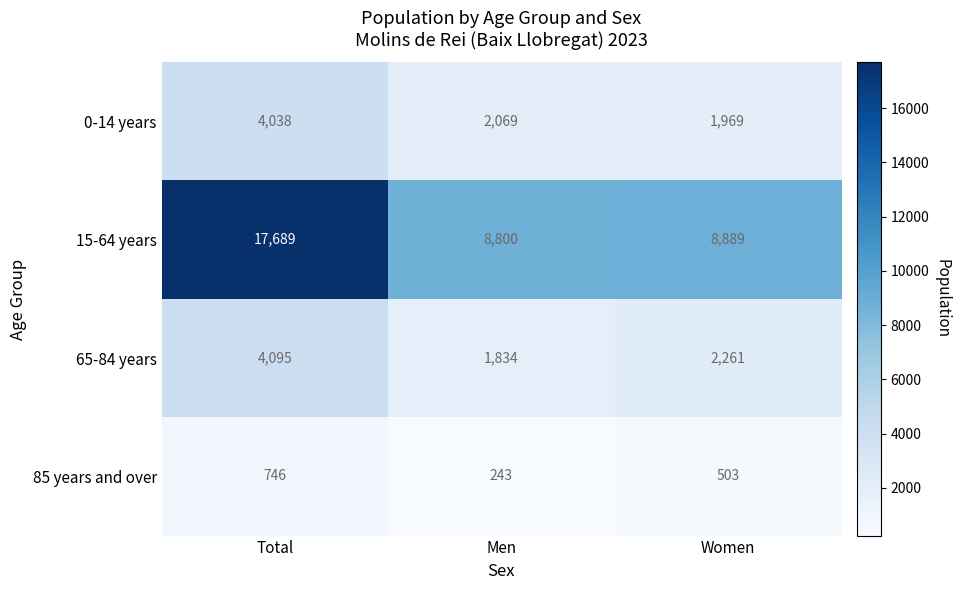

What is the total value across all series at Men?

12946